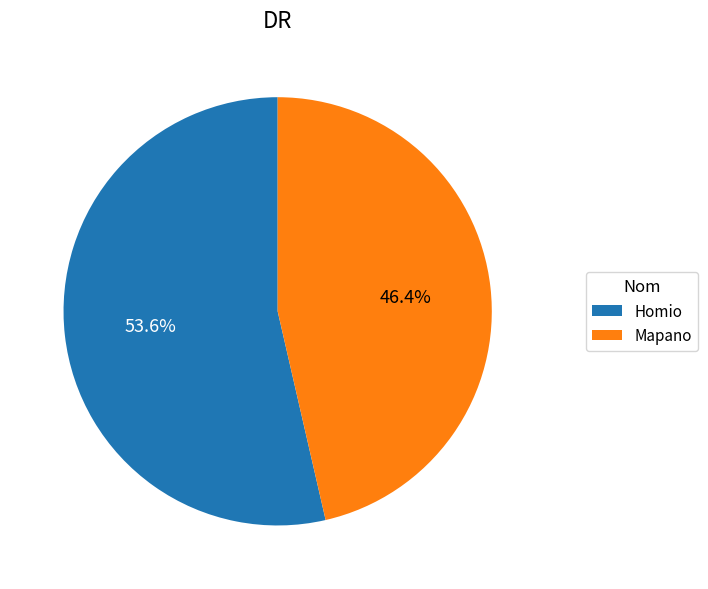

How many segments does this pie chart have?

2